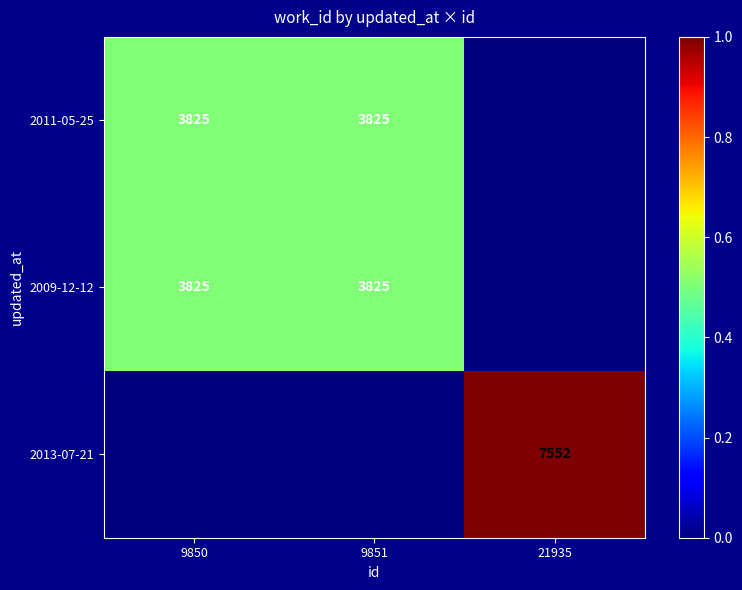

True or false: 2009-12-12 has a value of 0.2 at 9851.

False